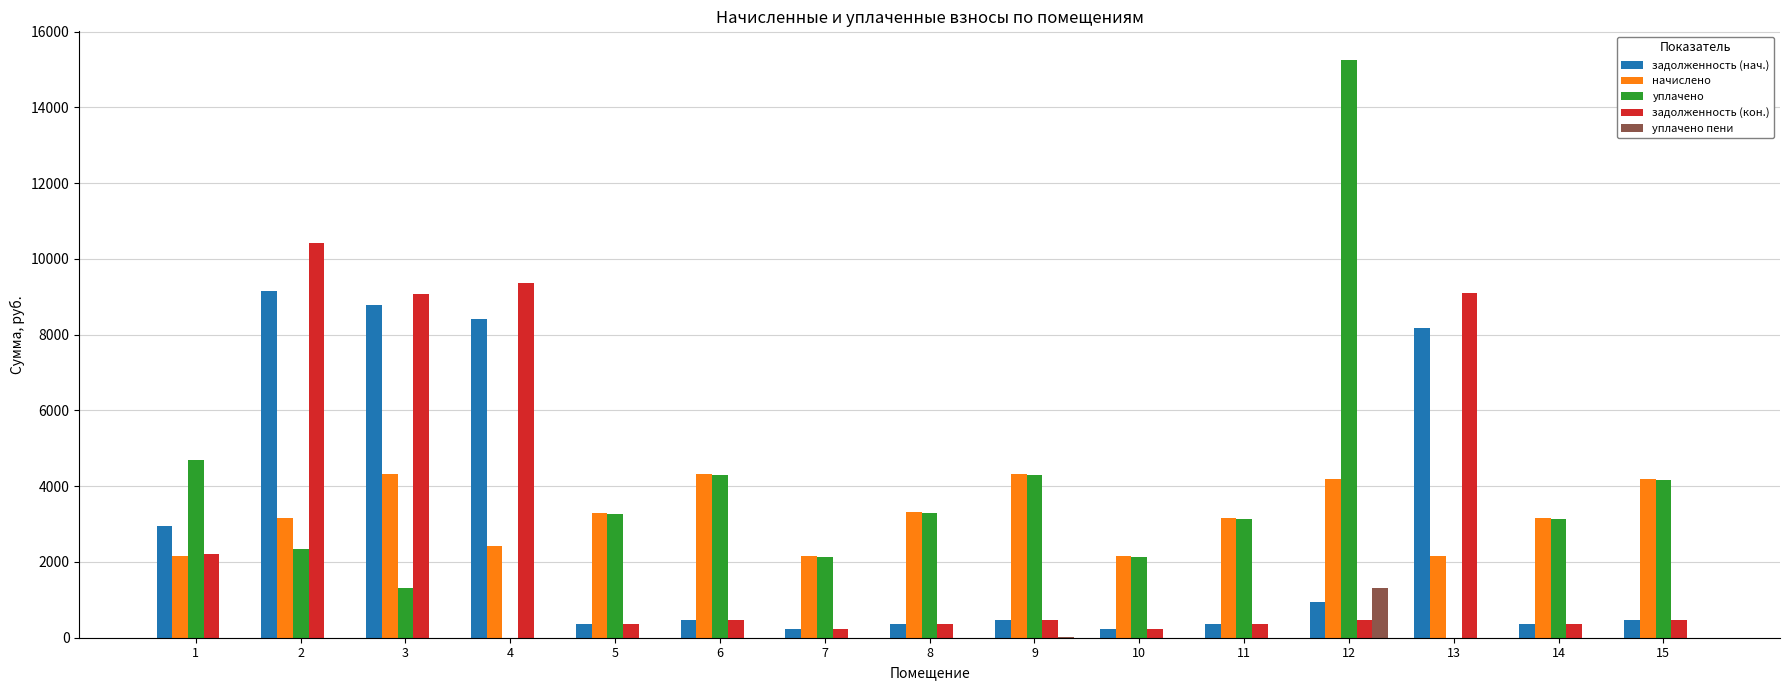

What is the maximum value for уплачено?

15247.8